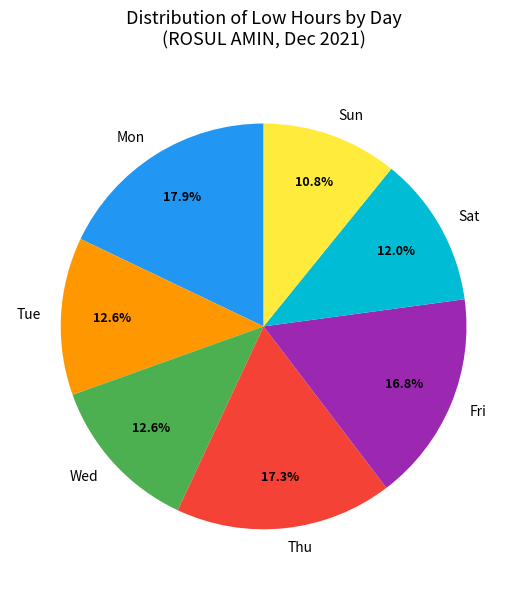

Which slice is the smallest?

Sun